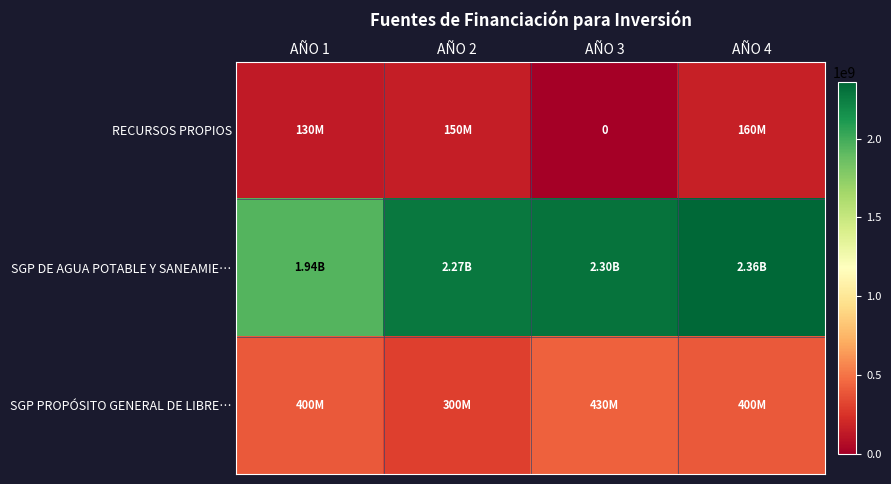

Rank the categories by SGP DE AGUA POTABLE Y SANEAMIE… value from lowest to highest.

AÑO 1, AÑO 2, AÑO 3, AÑO 4